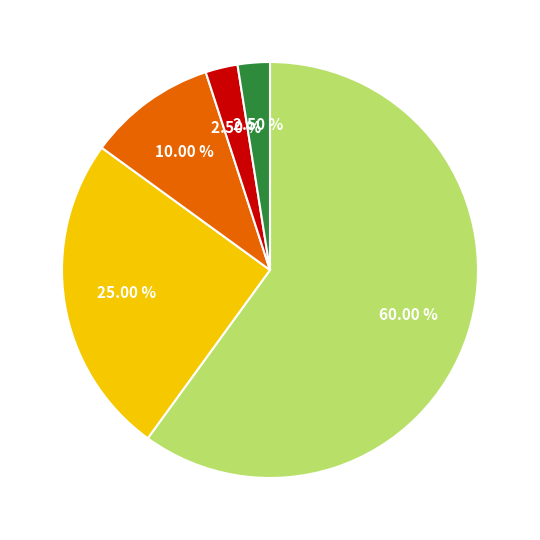

Is there any slice that represents more than half of the pie?

Yes